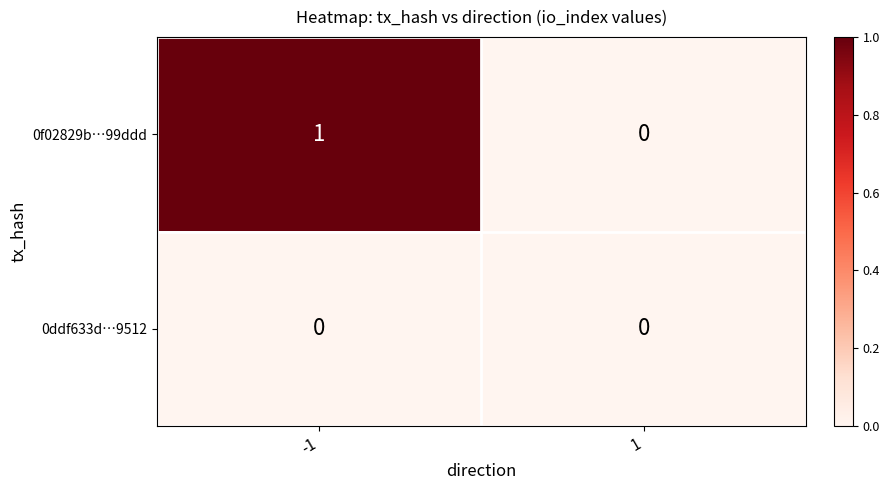

Which series has the largest range (max minus min)?

0f02829b…99ddd